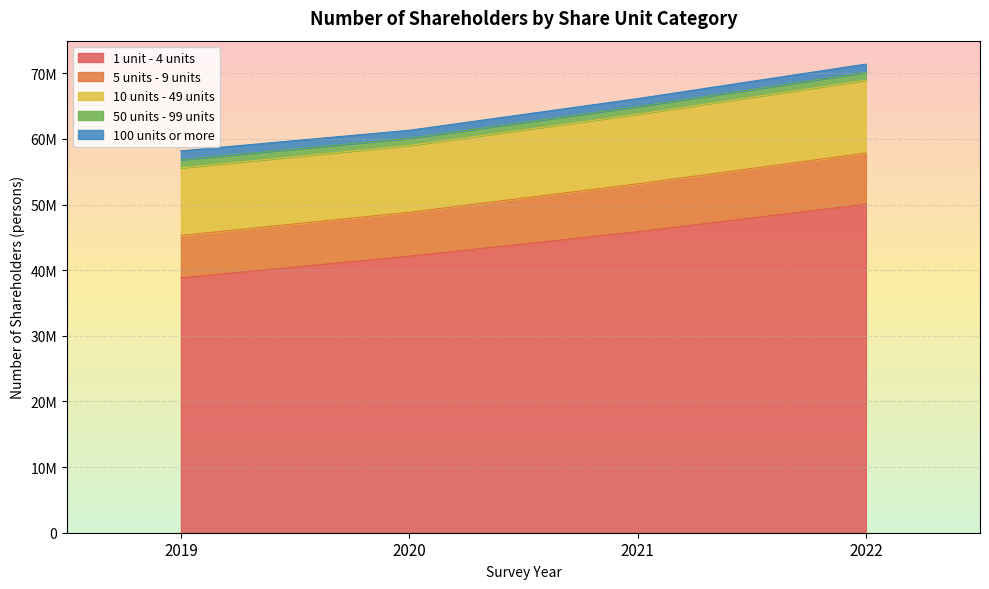

What are all the series names shown in the legend?

1 unit - 4 units, 5 units - 9 units, 10 units - 49 units, 50 units - 99 units, 100 units or more